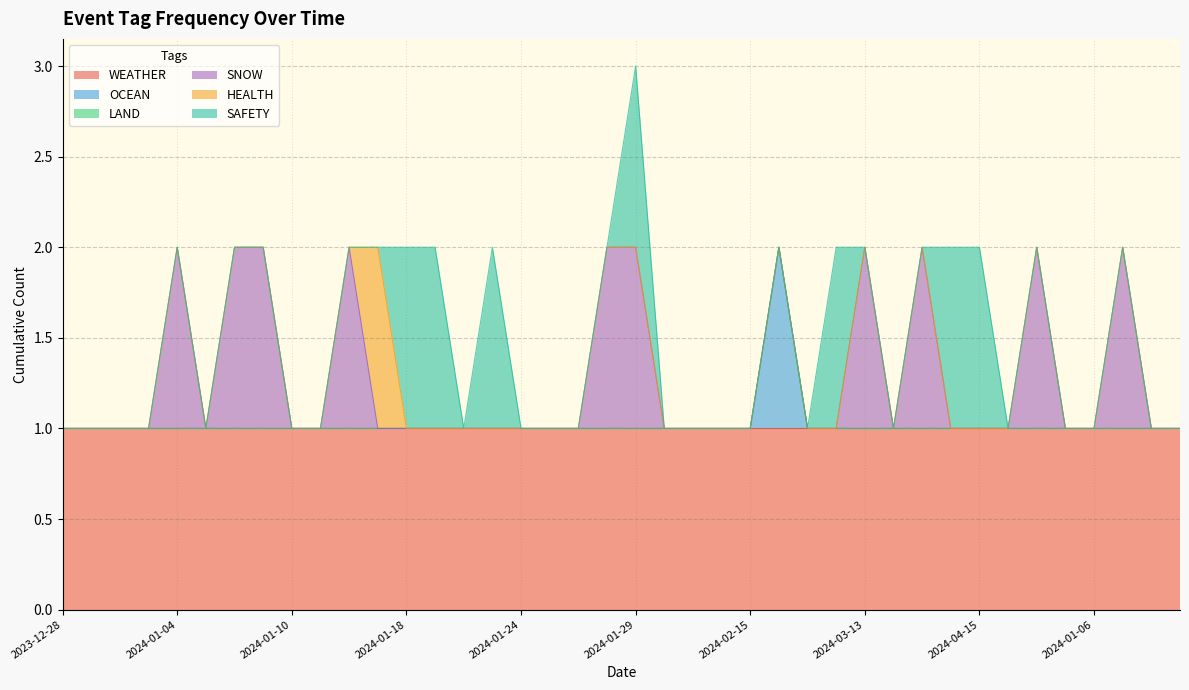

At which category is the sum across all series the highest?

2024-01-29